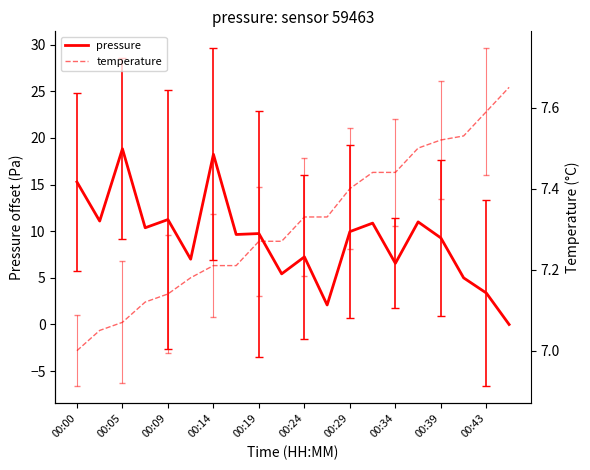

Does the chart display data point markers on the line(s)?

No